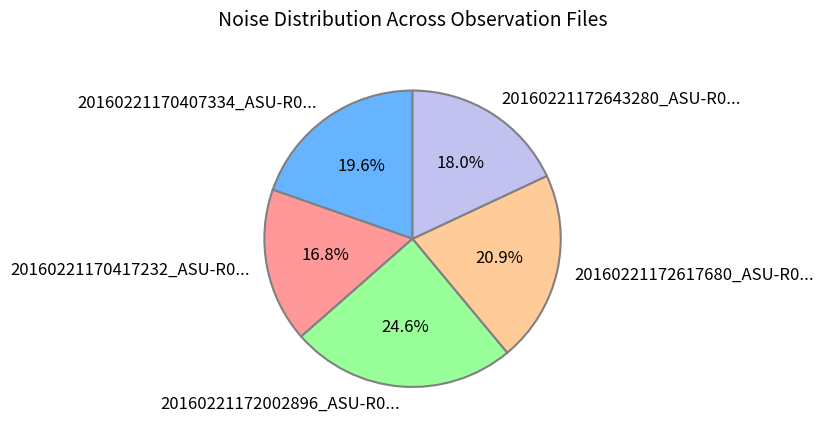

Is there any slice that represents more than half of the pie?

No